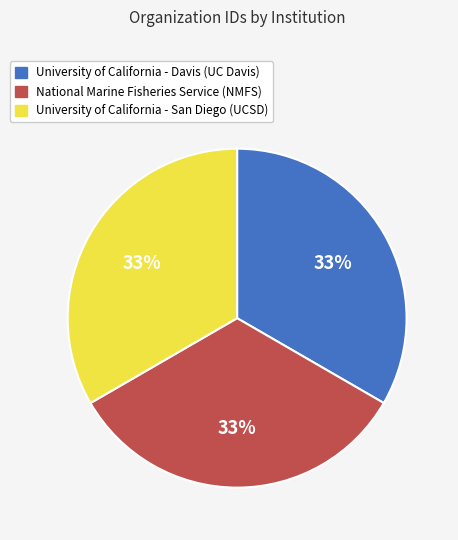

How many segments does this pie chart have?

3